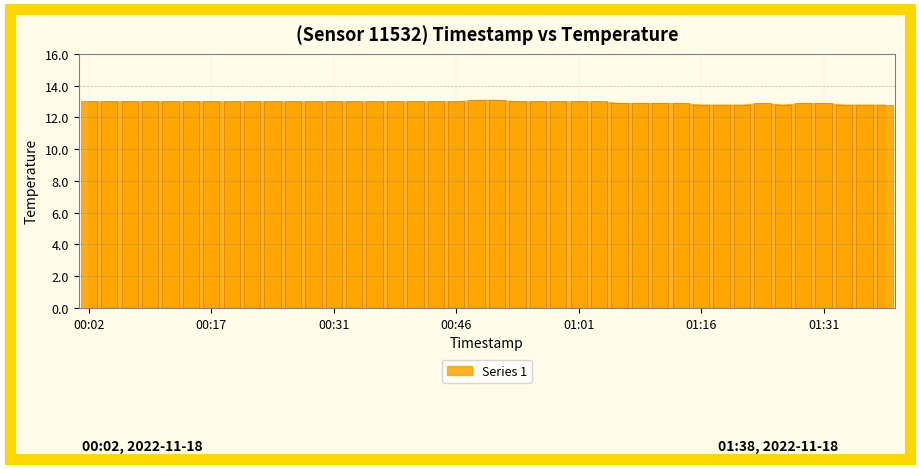

What is the sum of all values?

518.1